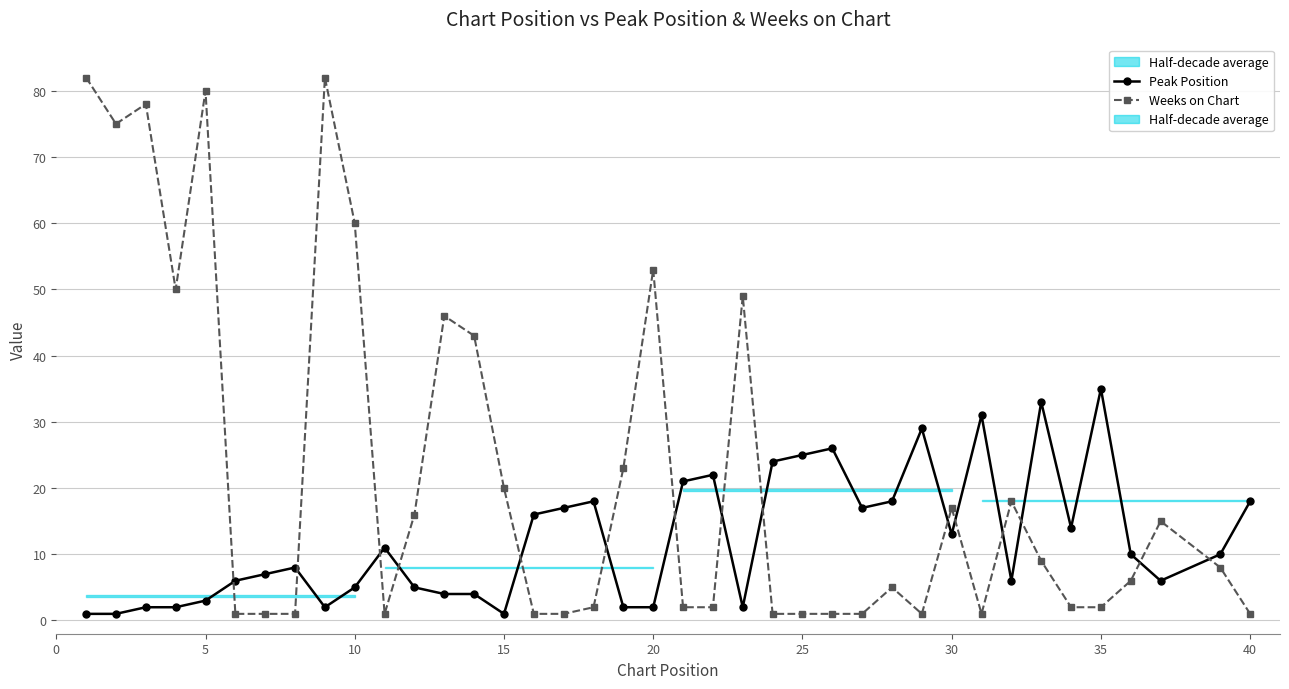

Rank the series by their average value, from lowest to highest.

Peak Position, Weeks on Chart